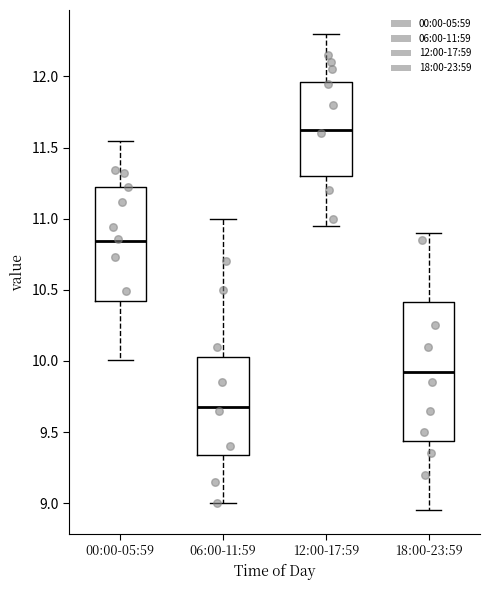

Which box has the highest median line?

12:00-17:59